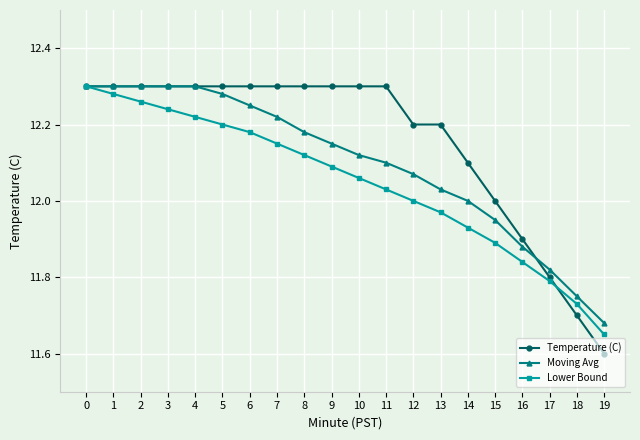

True or false: Lower Bound has more than 0 points higher than both neighbors.

False